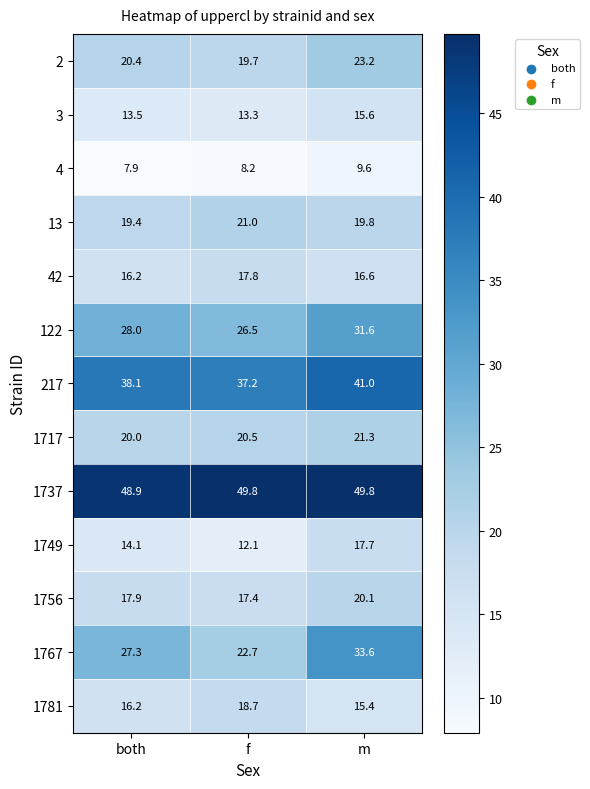

List the series in order of their peak value, lowest first.

4, 3, 1749, 42, 1781, 1756, 13, 1717, 2, 122, 1767, 217, 1737